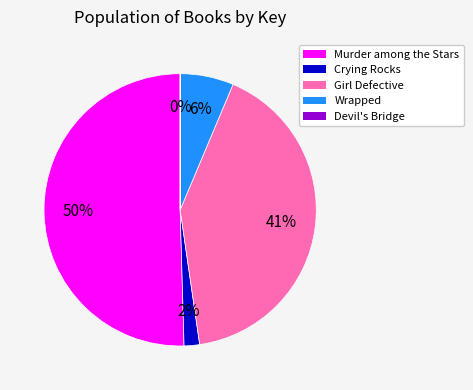

What is the largest slice in the pie chart?

Murder among the Stars